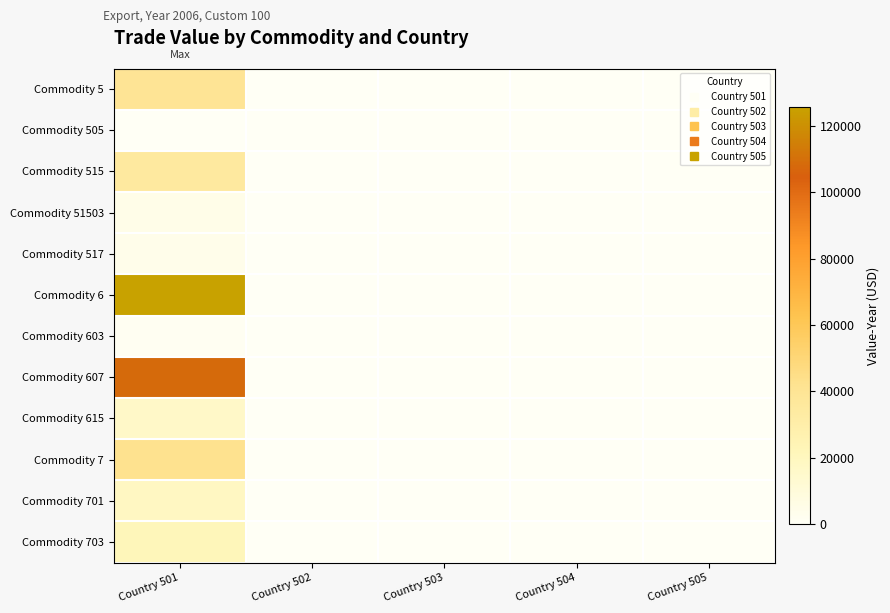

Which series has the largest total across all categories?

Commodity 6